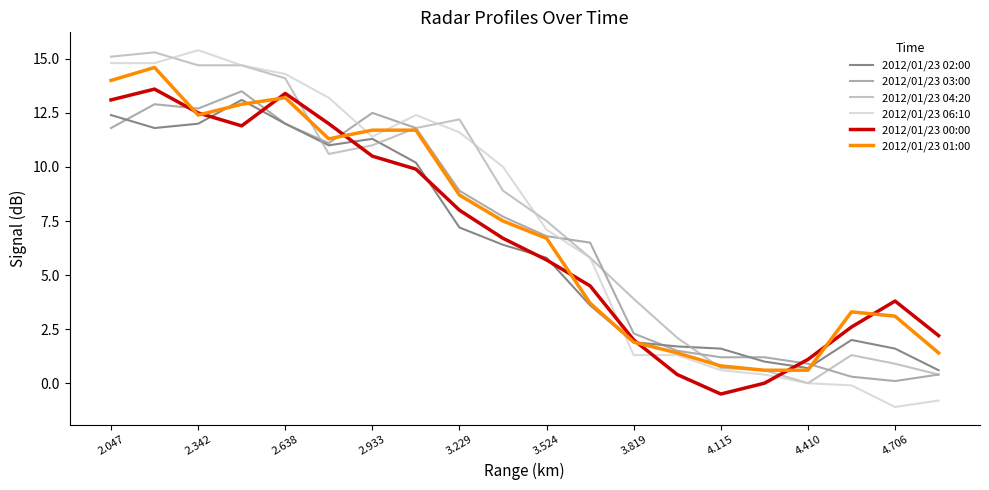

Which series has the widest spread of values?

2012/01/23 06:10